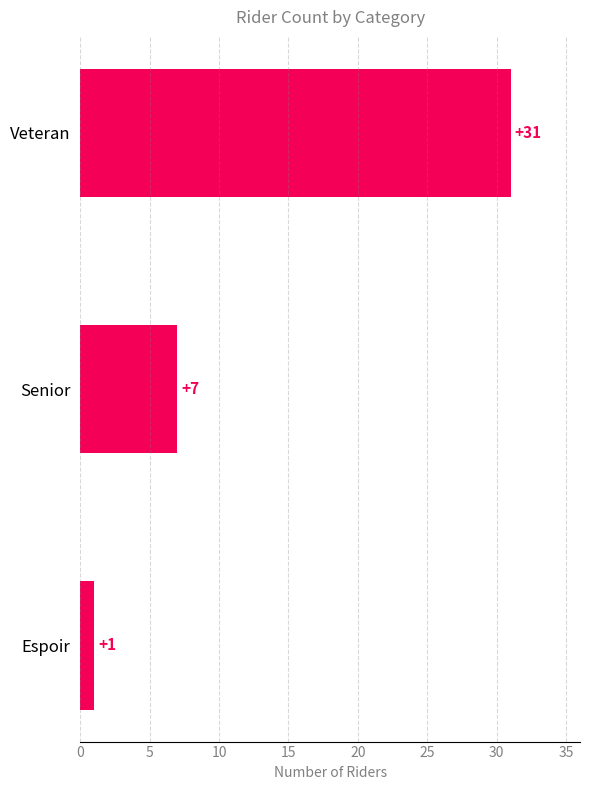

Reading top to bottom, what are all the values shown in this chart?

31	7	1